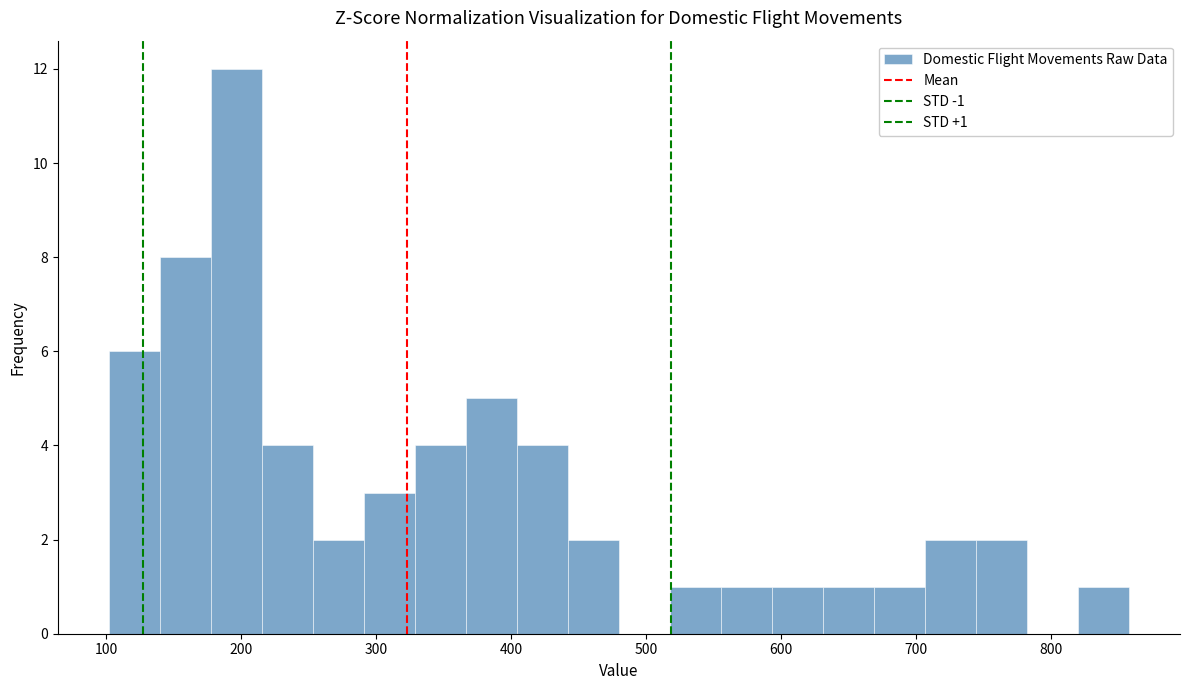

Around what value on the x-axis is the tallest bar? Give the approximate position of its centre, as read against the axis.

200